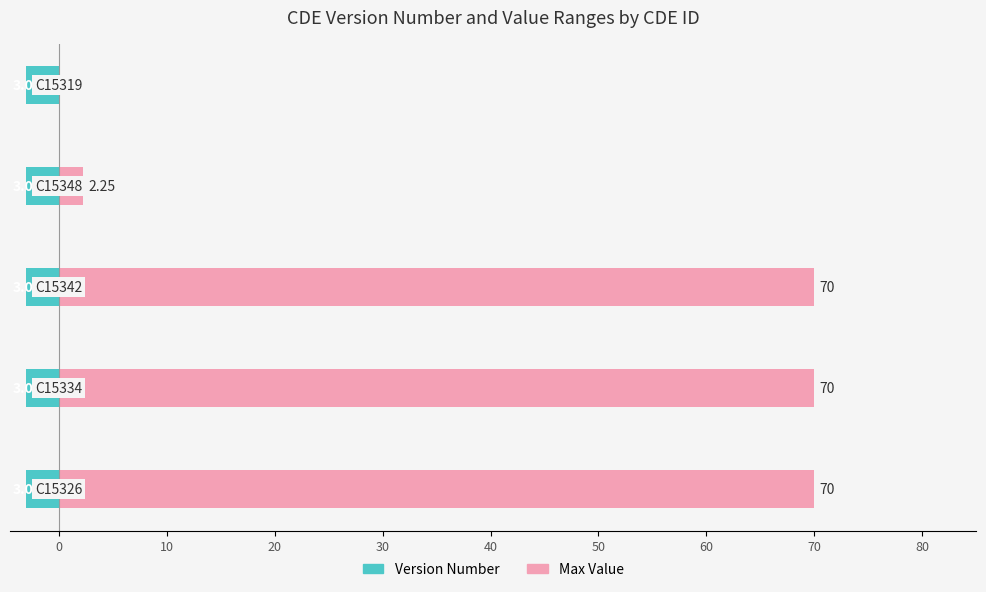

True or false: Max Value has a value of 0.0 at 30.

True